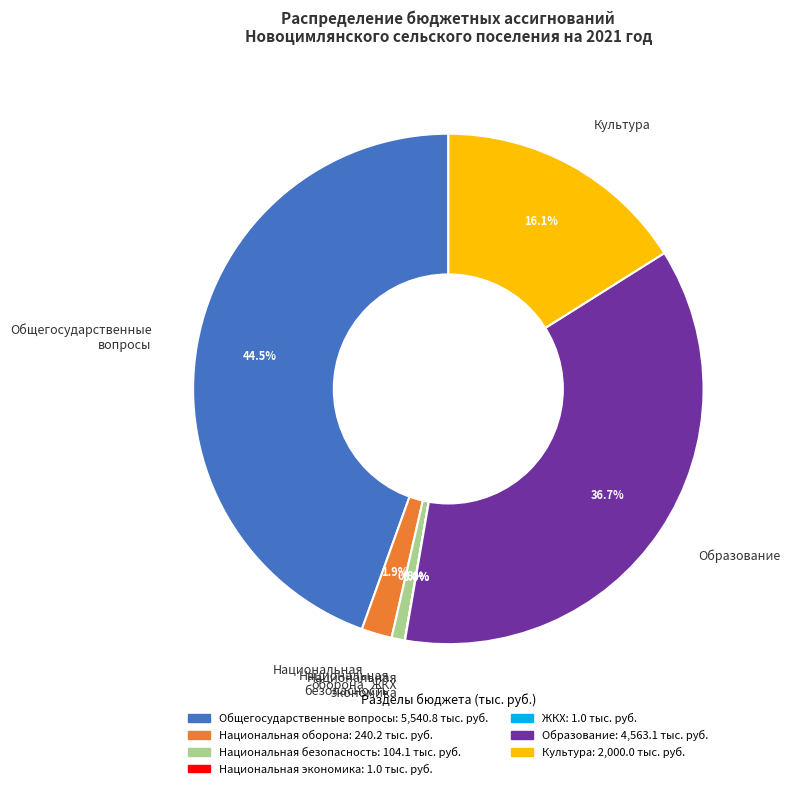

Between Культура and Национальная безопасность, which is larger?

Культура